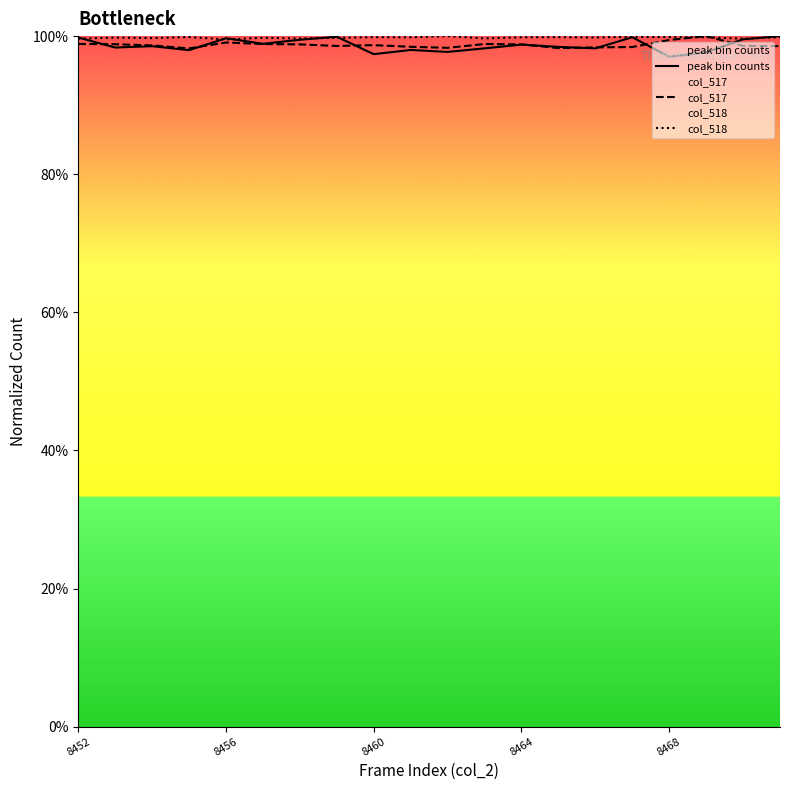

The value of col_518 at 11 is 1.0. True or false?

True